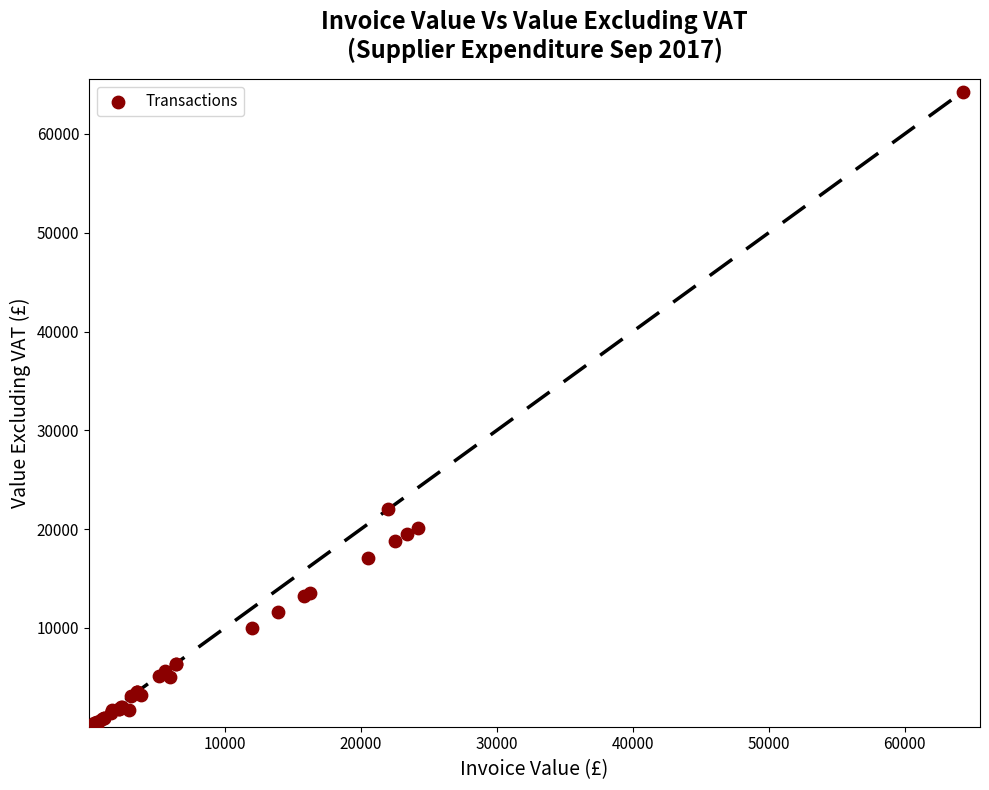

What Y value in the scatter plot is closest to 32125?

22000.0